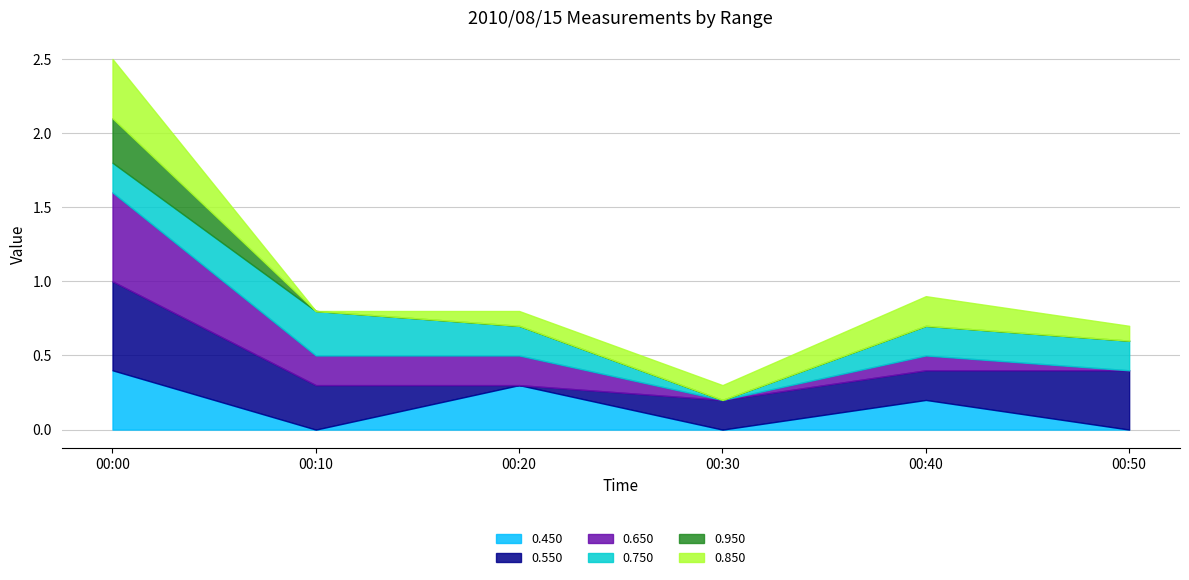

Which category has the highest value in the 0.550 series?

00:00